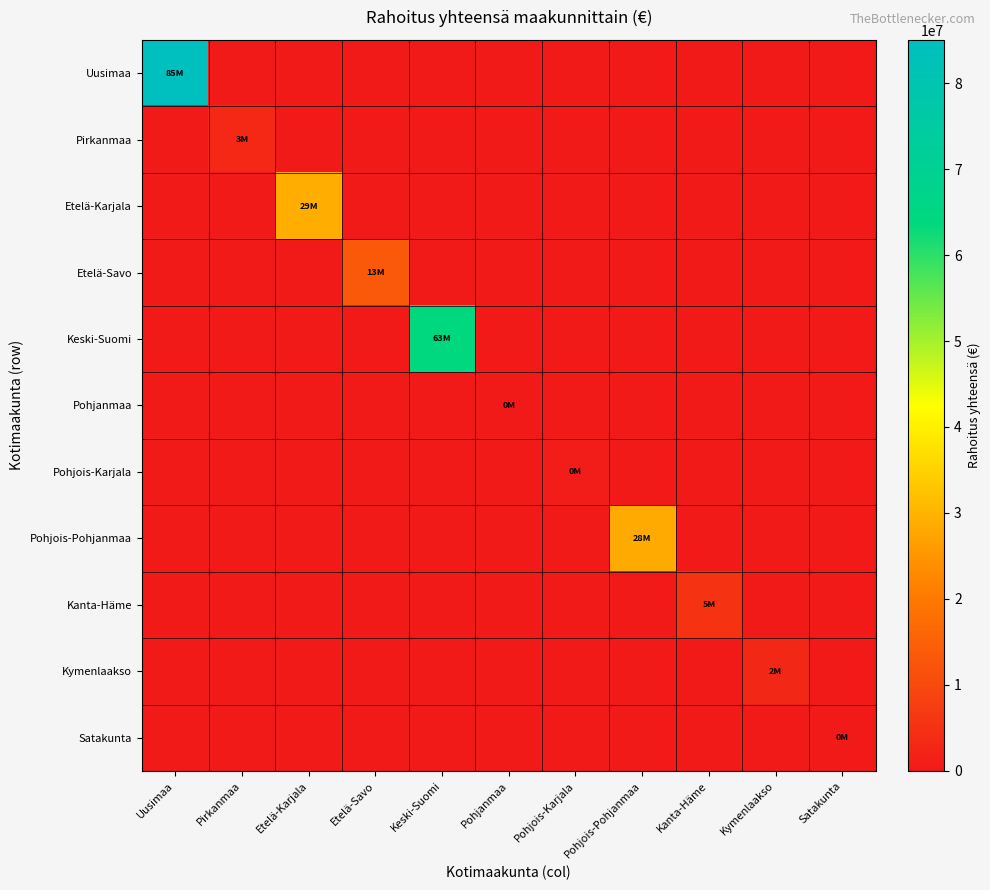

Reading left to right, what are all the values shown in this chart?

Uusimaa: Uusimaa=85016296	Pirkanmaa=0	Etelä-Karjala=0	Etelä-Savo=0	Keski-Suomi=0	Pohjanmaa=0	Pohjois-Karjala=0	Pohjois-Pohjanmaa=0	Kanta-Häme=0	Kymenlaakso=0	Satakunta=0
Pirkanmaa: Uusimaa=0	Pirkanmaa=3277928	Etelä-Karjala=0	Etelä-Savo=0	Keski-Suomi=0	Pohjanmaa=0	Pohjois-Karjala=0	Pohjois-Pohjanmaa=0	Kanta-Häme=0	Kymenlaakso=0	Satakunta=0
Etelä-Karjala: Uusimaa=0	Pirkanmaa=0	Etelä-Karjala=29180507	Etelä-Savo=0	Keski-Suomi=0	Pohjanmaa=0	Pohjois-Karjala=0	Pohjois-Pohjanmaa=0	Kanta-Häme=0	Kymenlaakso=0	Satakunta=0
Etelä-Savo: Uusimaa=0	Pirkanmaa=0	Etelä-Karjala=0	Etelä-Savo=13363895	Keski-Suomi=0	Pohjanmaa=0	Pohjois-Karjala=0	Pohjois-Pohjanmaa=0	Kanta-Häme=0	Kymenlaakso=0	Satakunta=0
Keski-Suomi: Uusimaa=0	Pirkanmaa=0	Etelä-Karjala=0	Etelä-Savo=0	Keski-Suomi=63802613	Pohjanmaa=0	Pohjois-Karjala=0	Pohjois-Pohjanmaa=0	Kanta-Häme=0	Kymenlaakso=0	Satakunta=0
Pohjanmaa: Uusimaa=0	Pirkanmaa=0	Etelä-Karjala=0	Etelä-Savo=0	Keski-Suomi=0	Pohjanmaa=291737	Pohjois-Karjala=0	Pohjois-Pohjanmaa=0	Kanta-Häme=0	Kymenlaakso=0	Satakunta=0
Pohjois-Karjala: Uusimaa=0	Pirkanmaa=0	Etelä-Karjala=0	Etelä-Savo=0	Keski-Suomi=0	Pohjanmaa=0	Pohjois-Karjala=941016	Pohjois-Pohjanmaa=0	Kanta-Häme=0	Kymenlaakso=0	Satakunta=0
Pohjois-Pohjanmaa: Uusimaa=0	Pirkanmaa=0	Etelä-Karjala=0	Etelä-Savo=0	Keski-Suomi=0	Pohjanmaa=0	Pohjois-Karjala=0	Pohjois-Pohjanmaa=28412776	Kanta-Häme=0	Kymenlaakso=0	Satakunta=0
Kanta-Häme: Uusimaa=0	Pirkanmaa=0	Etelä-Karjala=0	Etelä-Savo=0	Keski-Suomi=0	Pohjanmaa=0	Pohjois-Karjala=0	Pohjois-Pohjanmaa=0	Kanta-Häme=5618640	Kymenlaakso=0	Satakunta=0
Kymenlaakso: Uusimaa=0	Pirkanmaa=0	Etelä-Karjala=0	Etelä-Savo=0	Keski-Suomi=0	Pohjanmaa=0	Pohjois-Karjala=0	Pohjois-Pohjanmaa=0	Kanta-Häme=0	Kymenlaakso=2932574	Satakunta=0
Satakunta: Uusimaa=0	Pirkanmaa=0	Etelä-Karjala=0	Etelä-Savo=0	Keski-Suomi=0	Pohjanmaa=0	Pohjois-Karjala=0	Pohjois-Pohjanmaa=0	Kanta-Häme=0	Kymenlaakso=0	Satakunta=275780